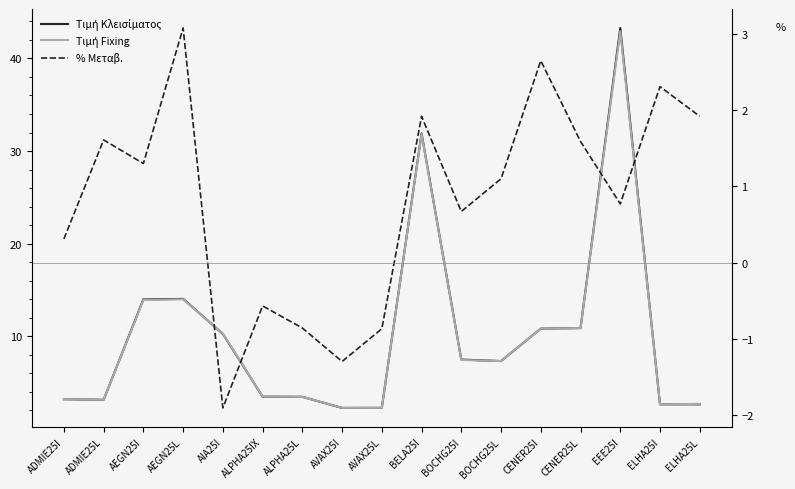

Which category has the highest value across all series?

EEE25I